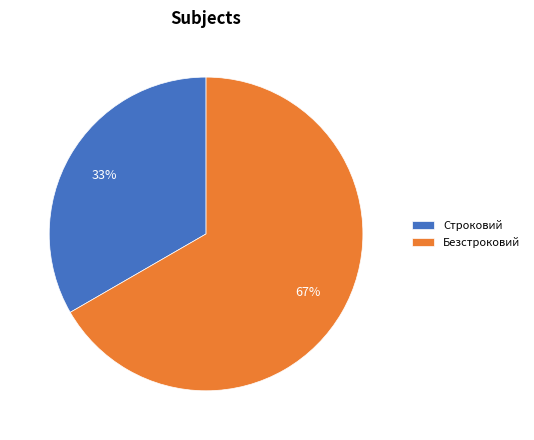

The Безстроковий slice represents 74% of the pie. True or false?

False